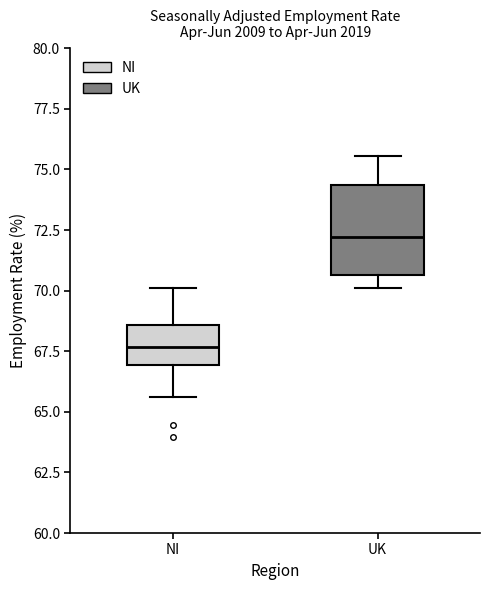

Where does the upper whisker of the box for NI end on the y-axis? The values are not printed on the chart, so give them approximately, as read against the axis.

70.0